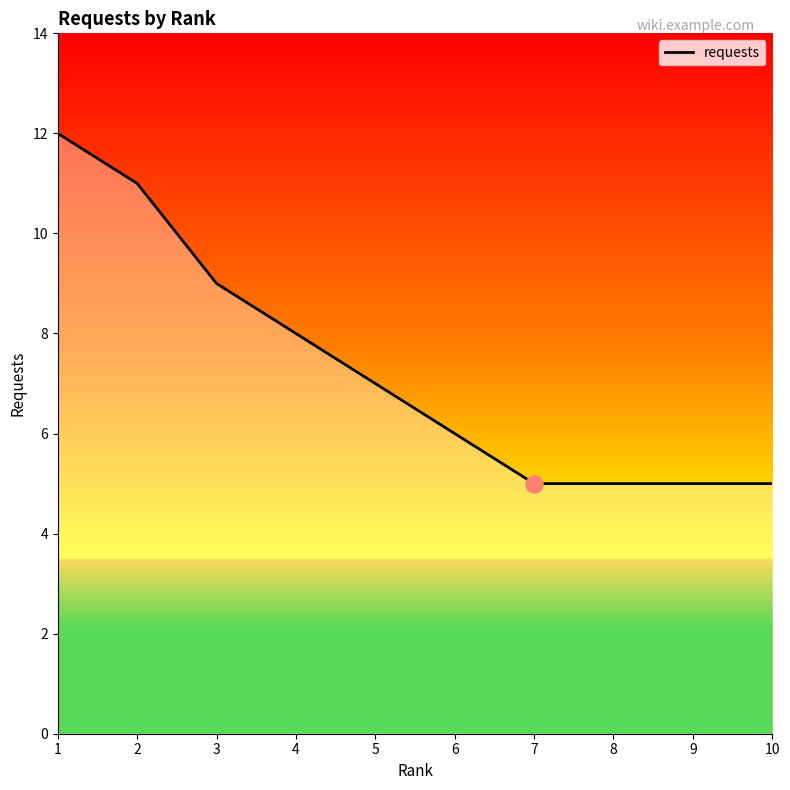

Which has a higher value, 9 or 3?

3